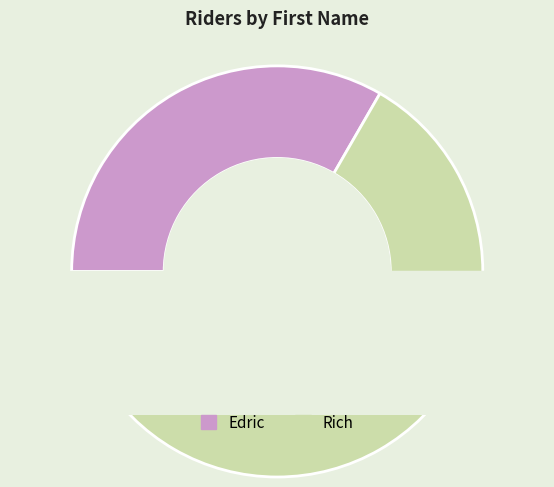

Is there a majority slice in this chart?

Yes